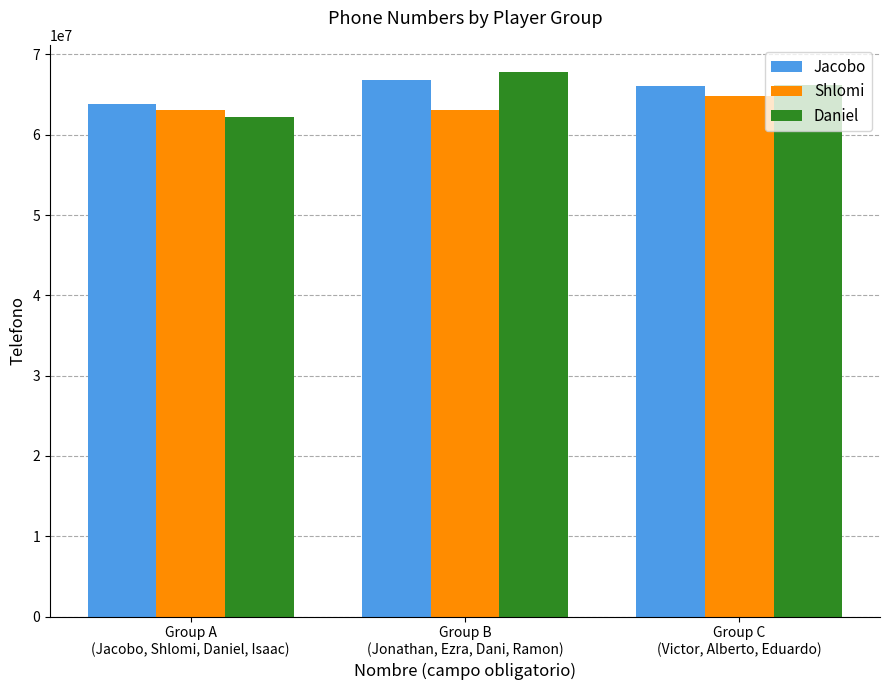

Are the bars grouped side by side (vs. stacked)?

Yes